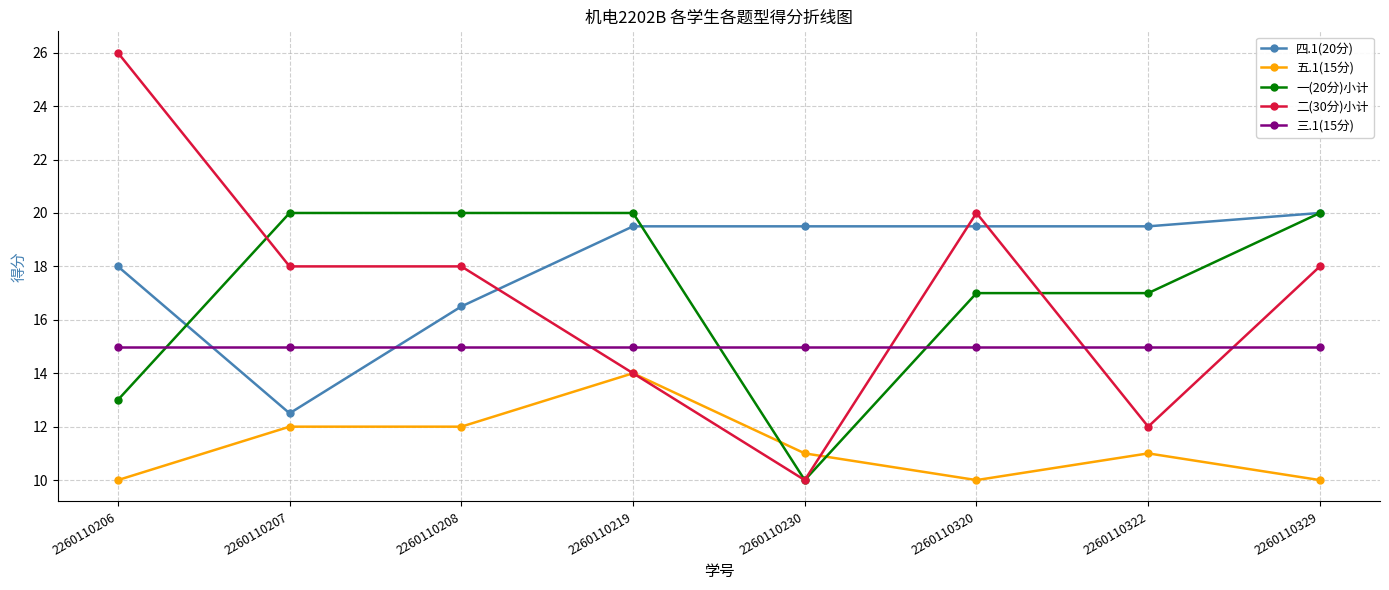

The value of 四.1(20分) at 2260110320 is 31.3. True or false?

False